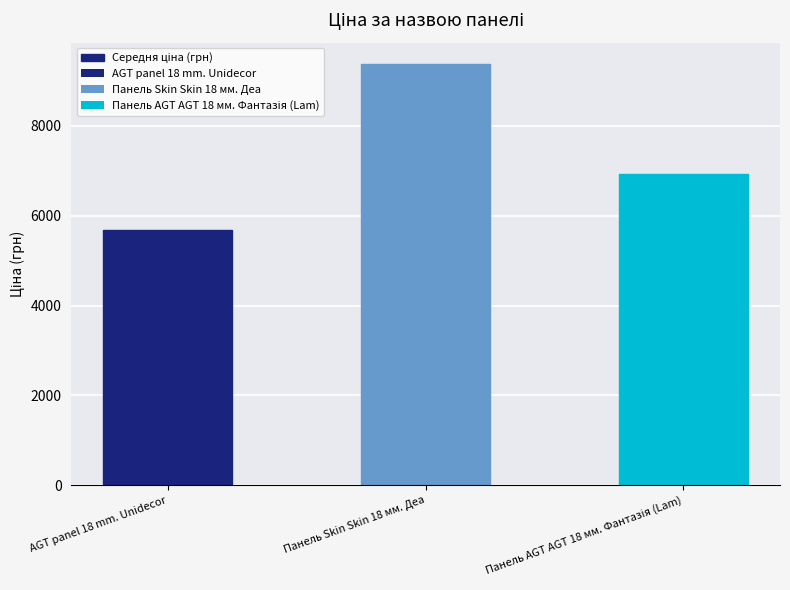

Is it true that the value at AGT panel 18 mm. Unidecor is 8013.1?

False